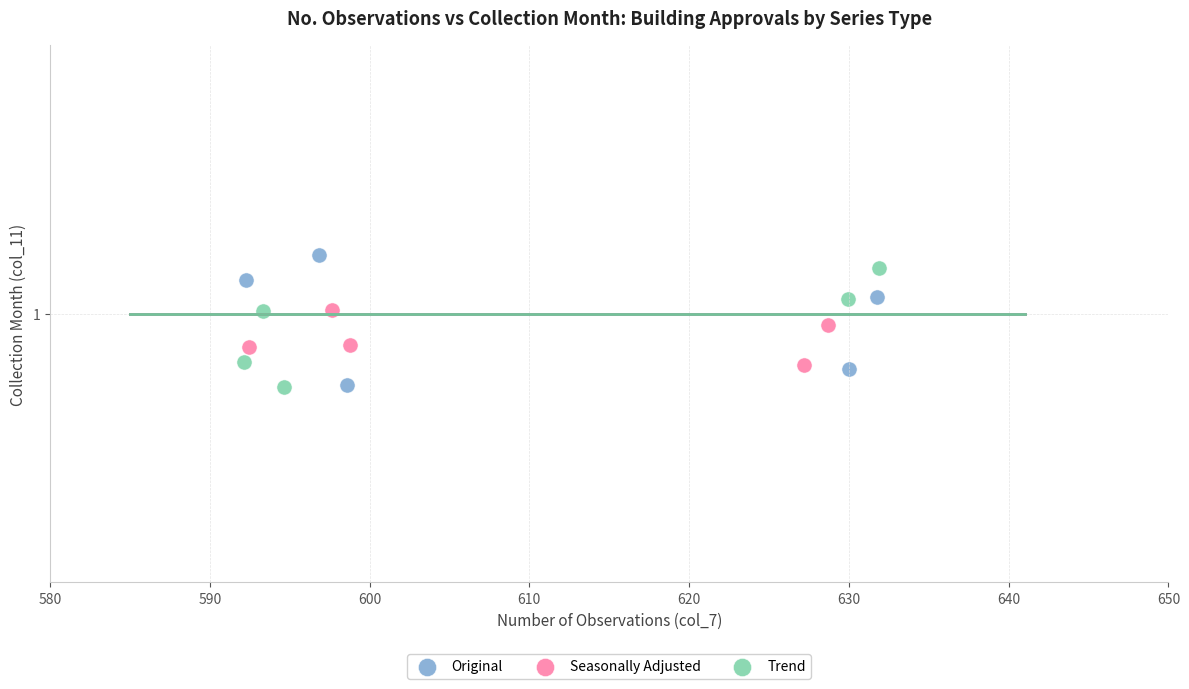

Which series reaches the maximum Y coordinate?

Original